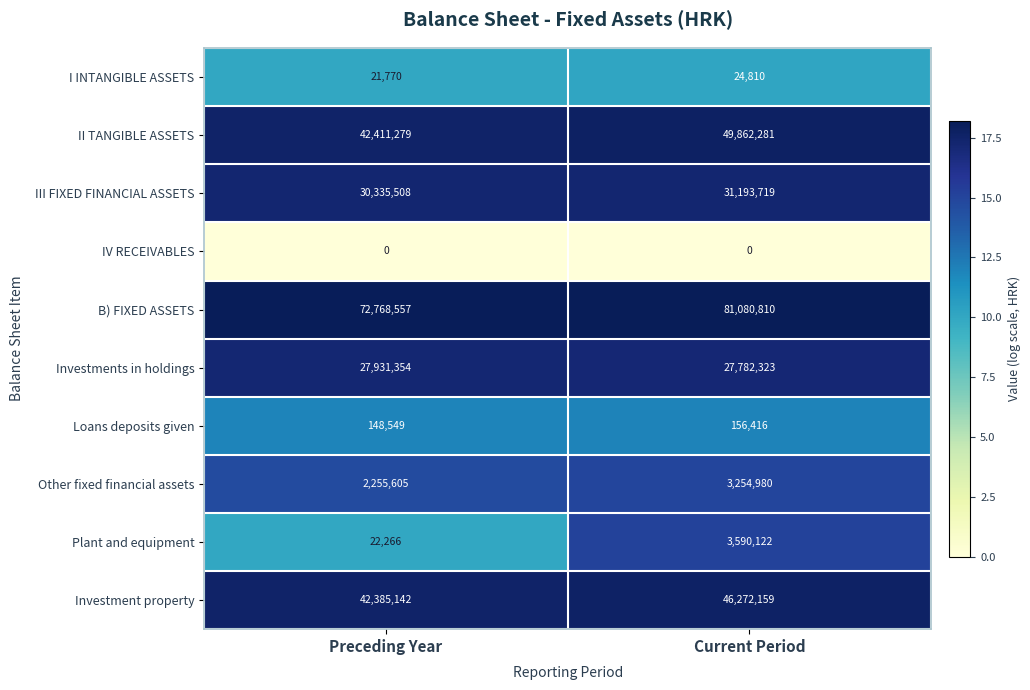

What is the greatest value displayed?

81080810